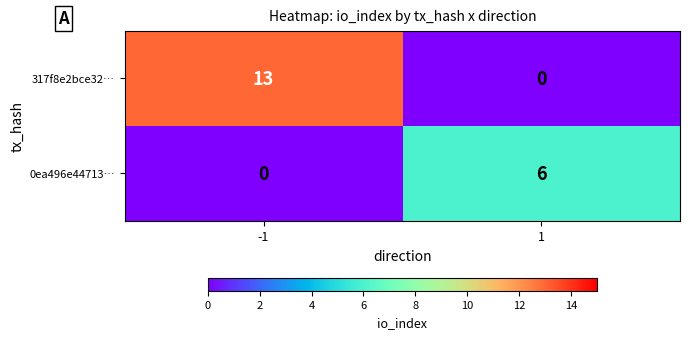

Count the number of categories in the chart.

2